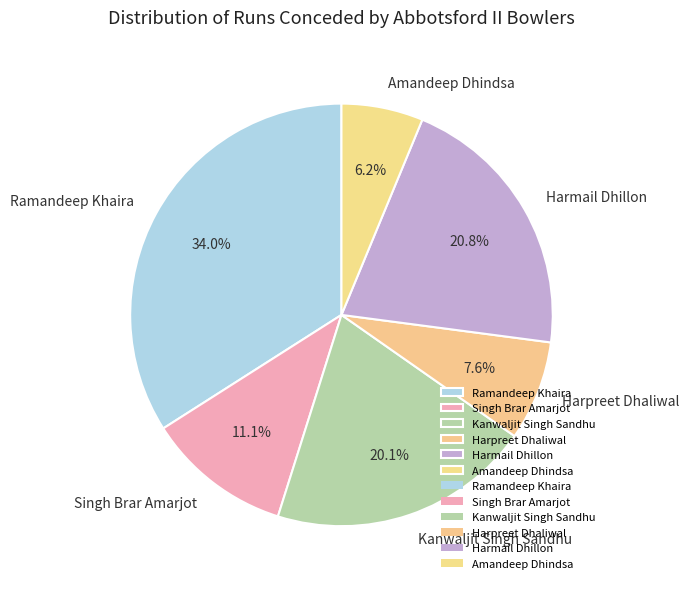

Count the number of slices in the pie.

6